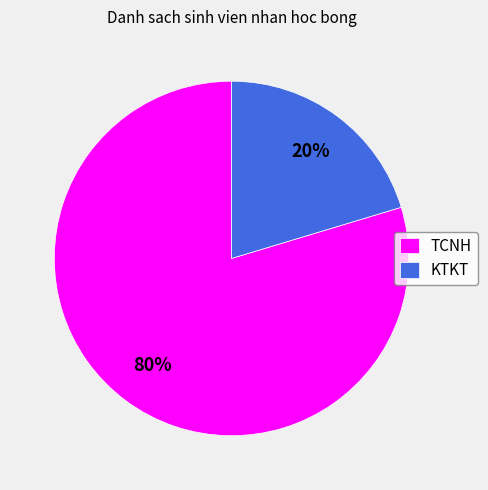

Does any single category account for the majority?

Yes